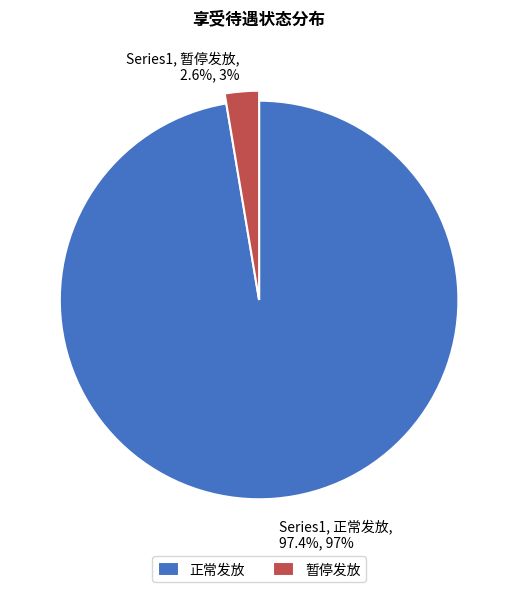

How many slices are in this pie chart?

2